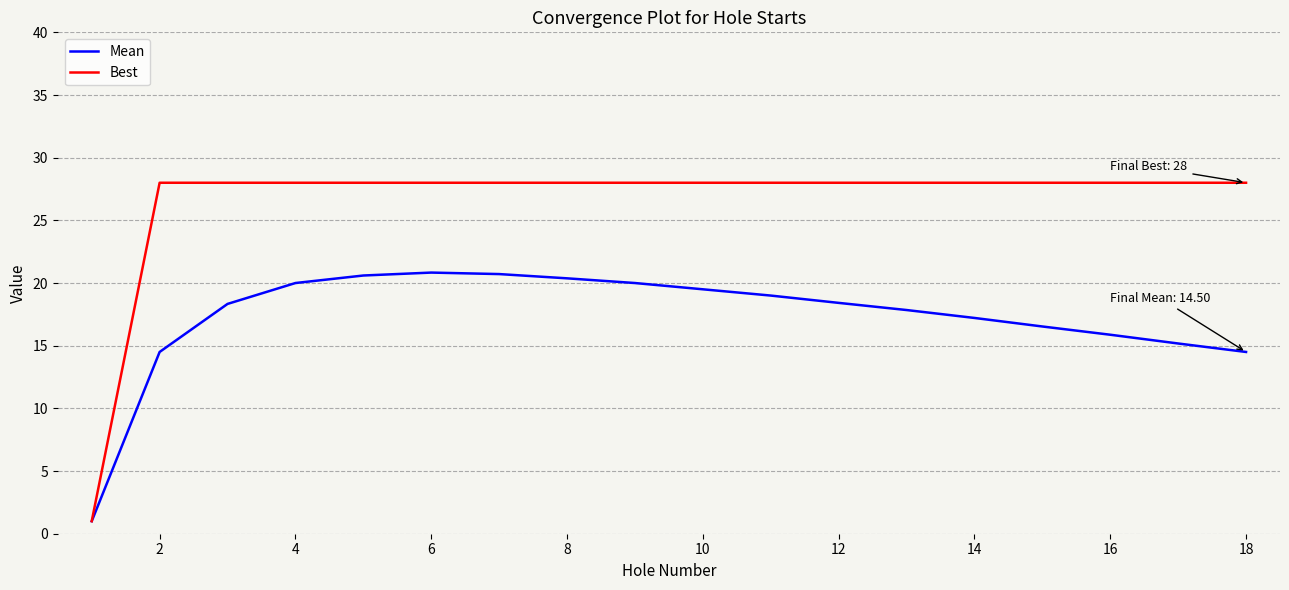

Which series has the largest total across all categories?

Best